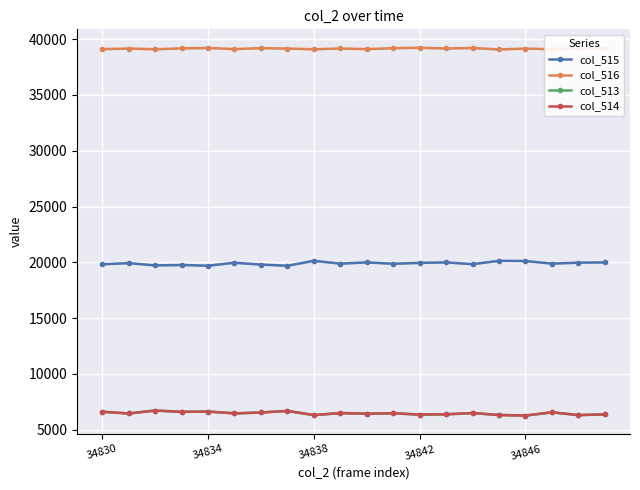

The col_516 series shows 17683 at 34846. True or false?

False